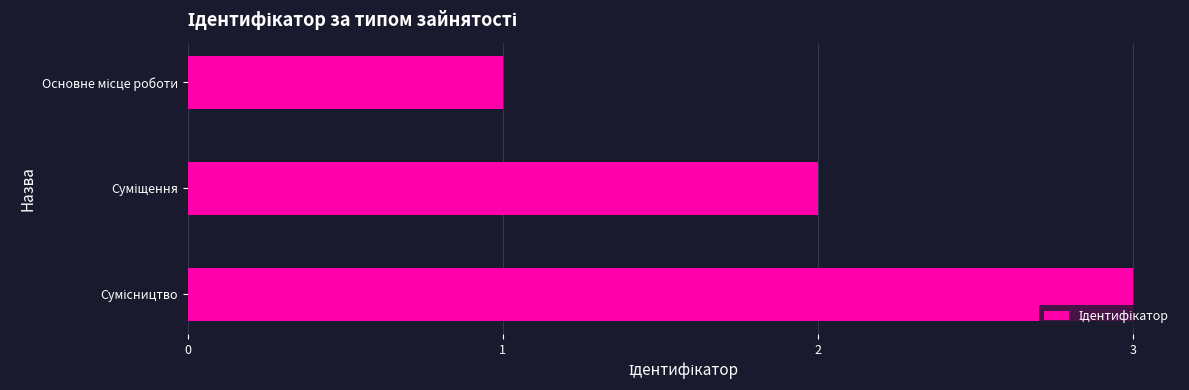

What is the sum of all values?

6